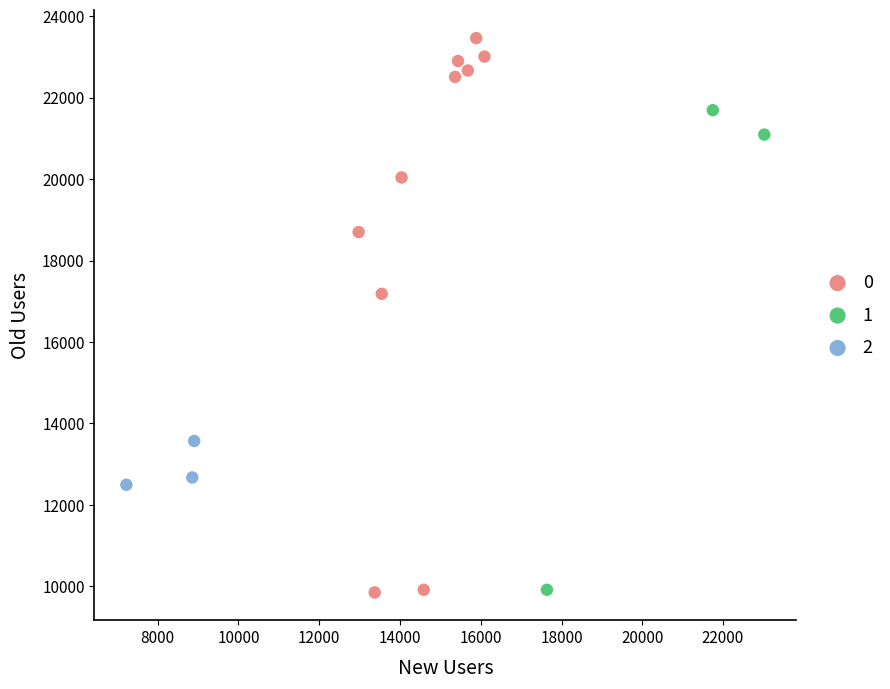

What are all the series names shown in the legend?

0, 1, 2